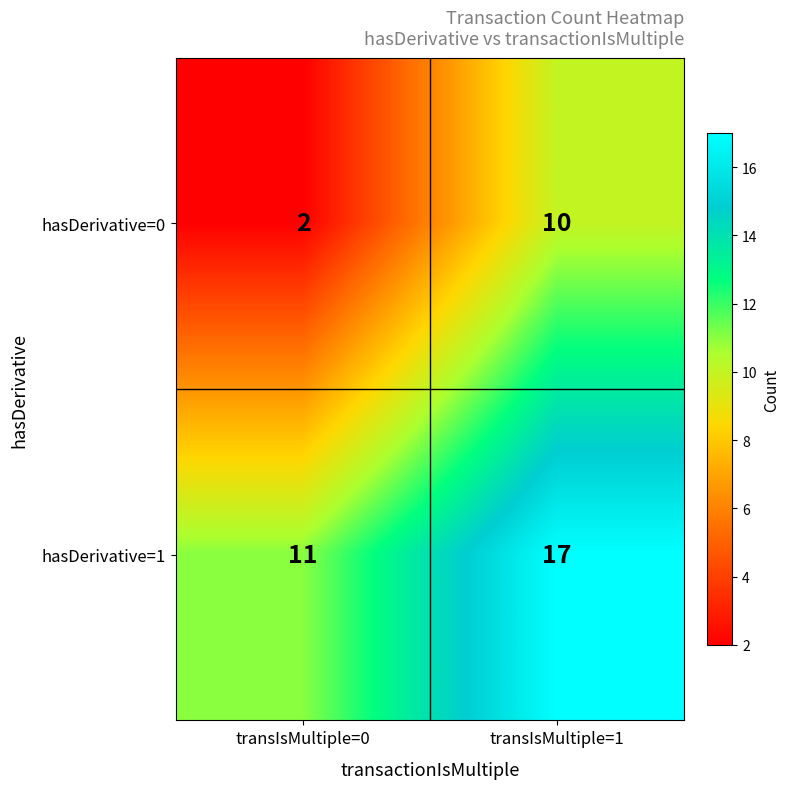

What is the spread (max minus min) of values at transIsMultiple=0?

9